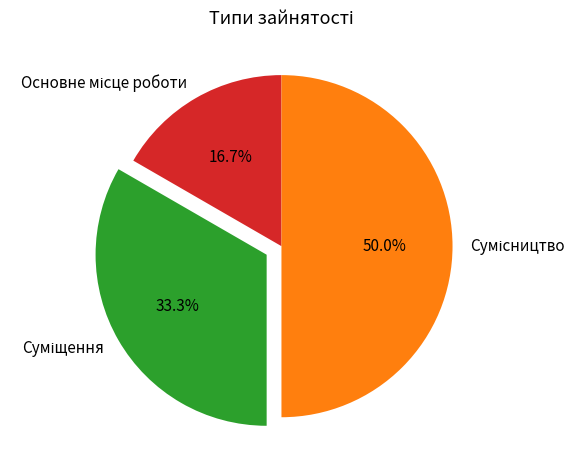

How many slices are in this pie chart?

3